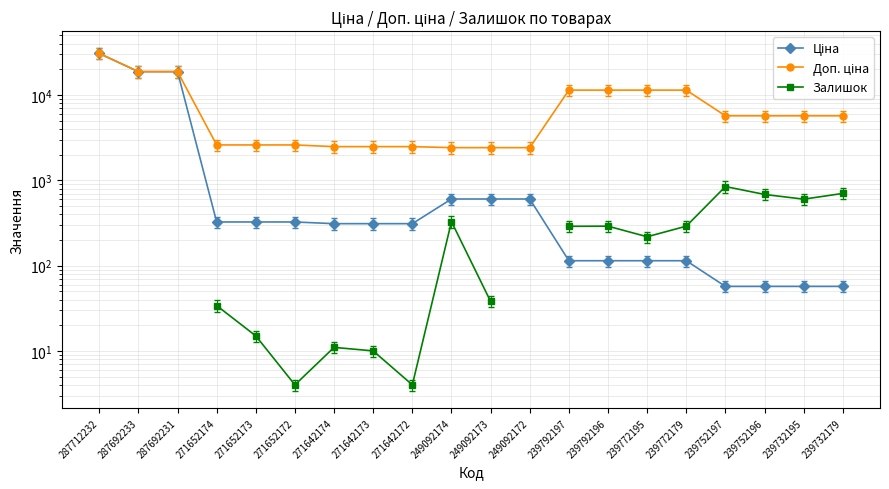

What is the spread (max minus min) of values at 249092174?

2086.8